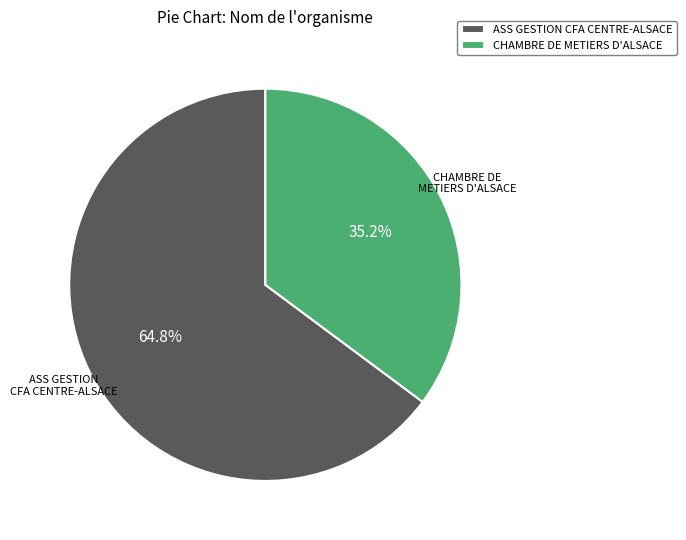

How many slices are in this pie chart?

2